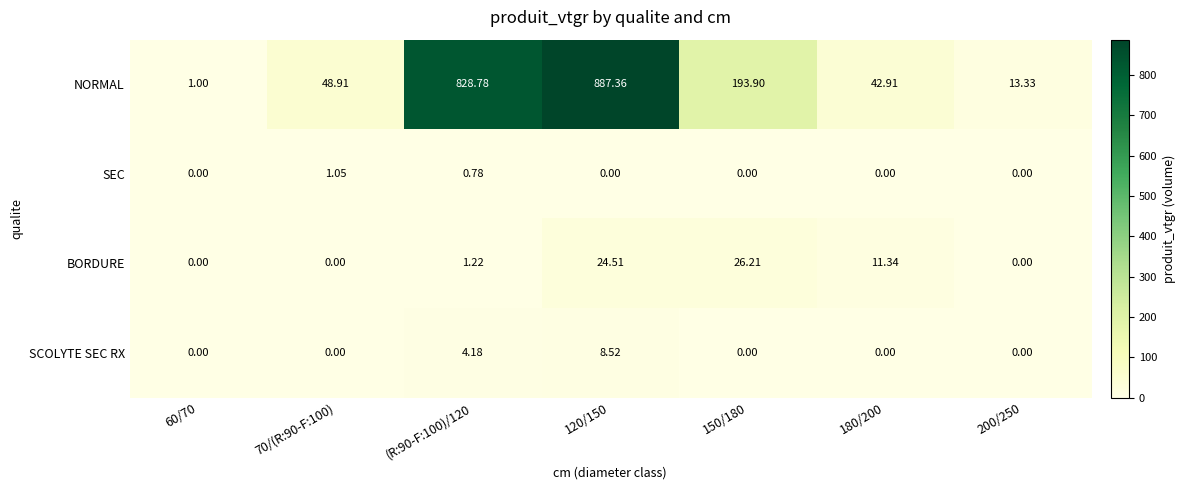

Between 60/70 and 180/200, which series saw the biggest shift?

NORMAL